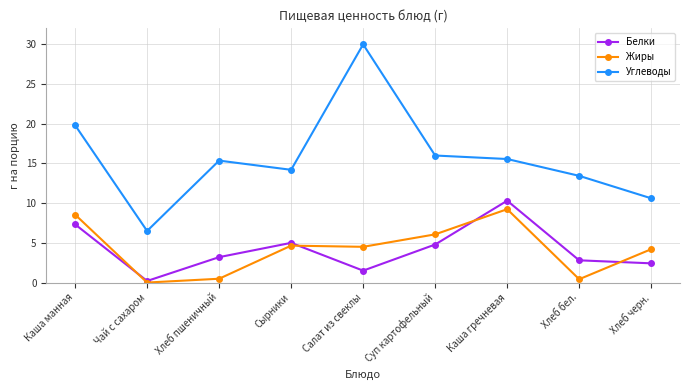

Rank the series at Салат из свеклы from lowest to highest value.

Белки, Жиры, Углеводы